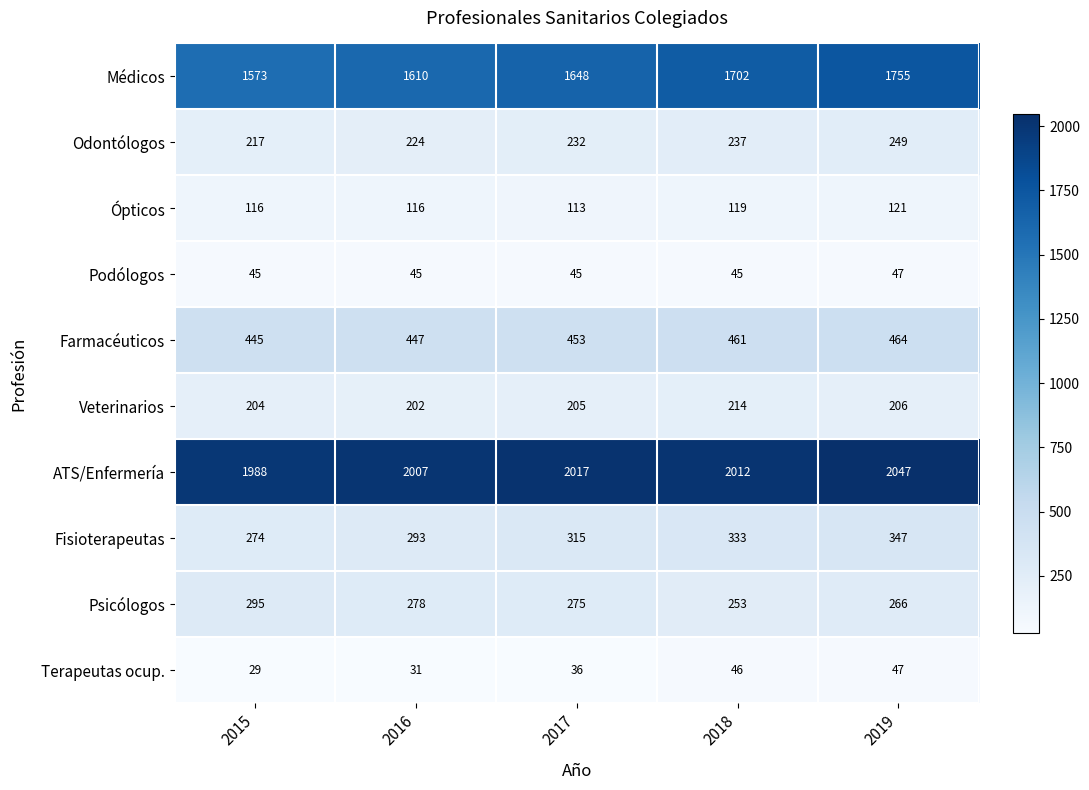

Count the number of categories in the chart.

5